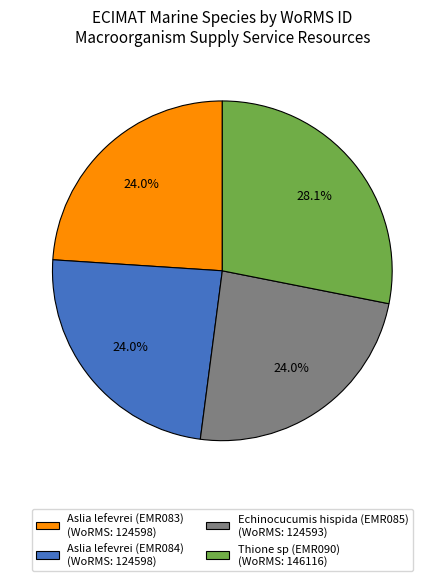

Do Thione sp (EMR090) (WoRMS: 146116) and Aslia lefevrei (EMR084) (WoRMS: 124598) together represent more than half of the pie?

Yes